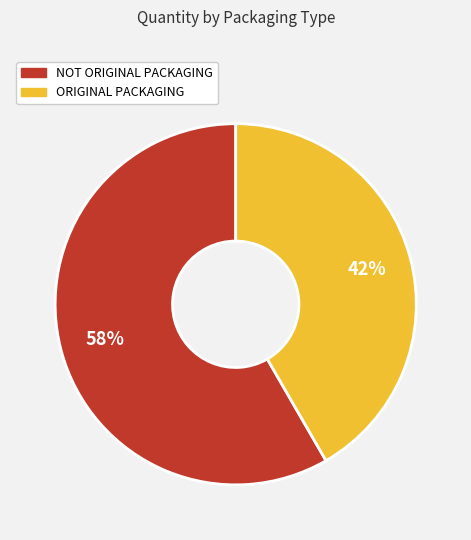

Which category has the biggest portion of the pie?

NOT ORIGINAL PACKAGING